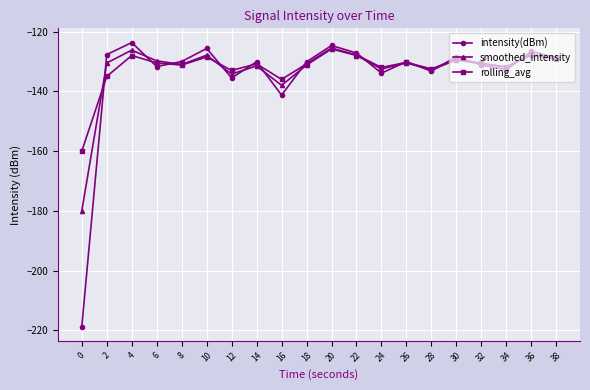

The intensity(dBm) series shows -81.7 at 8. True or false?

False